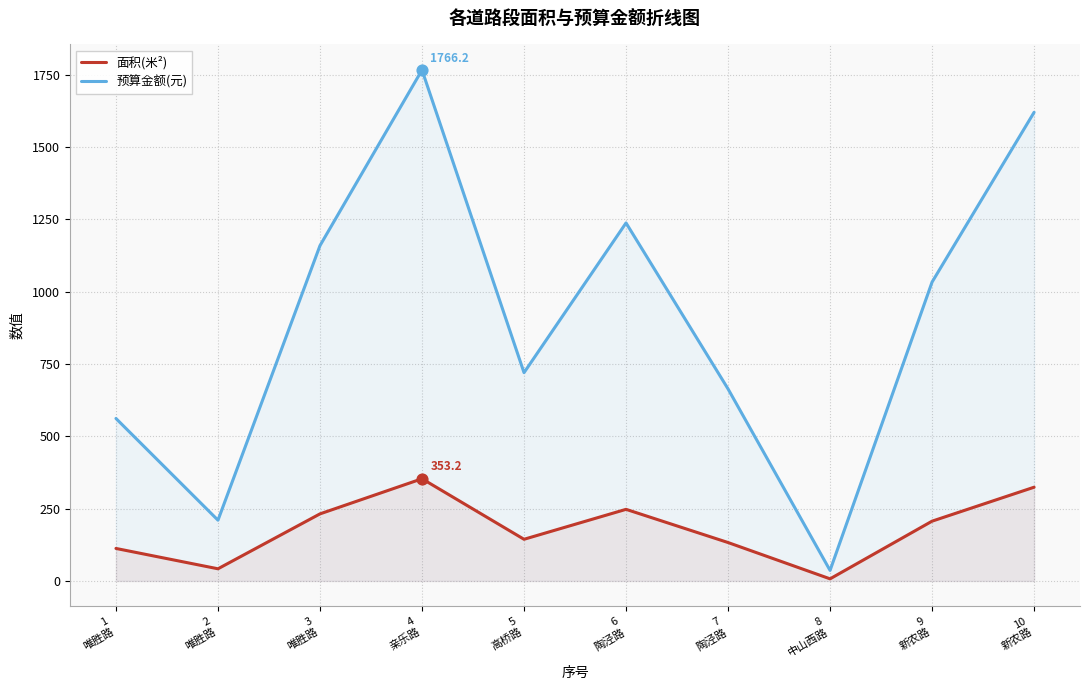

Which series has the largest total across all categories?

预算金额(元)